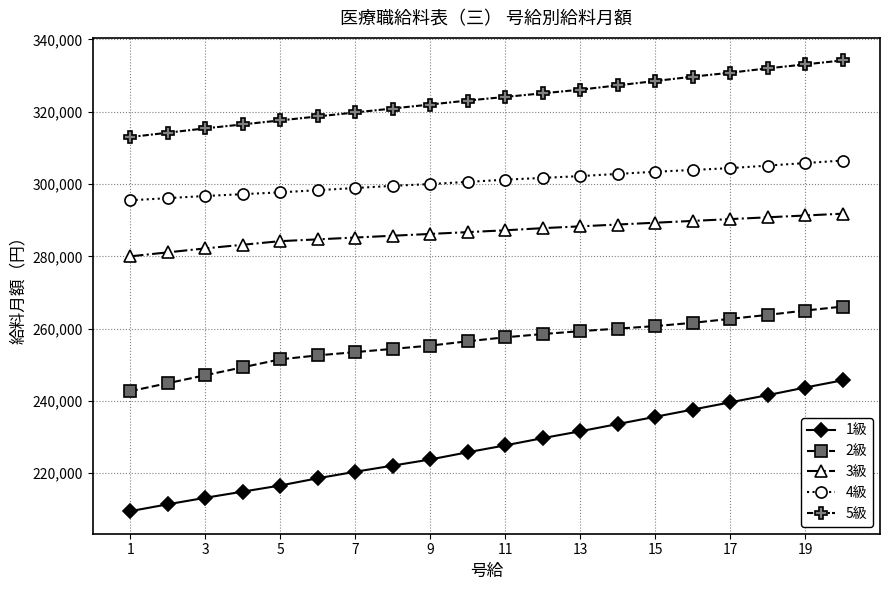

What are all the series names shown in the legend?

1級, 2級, 3級, 4級, 5級